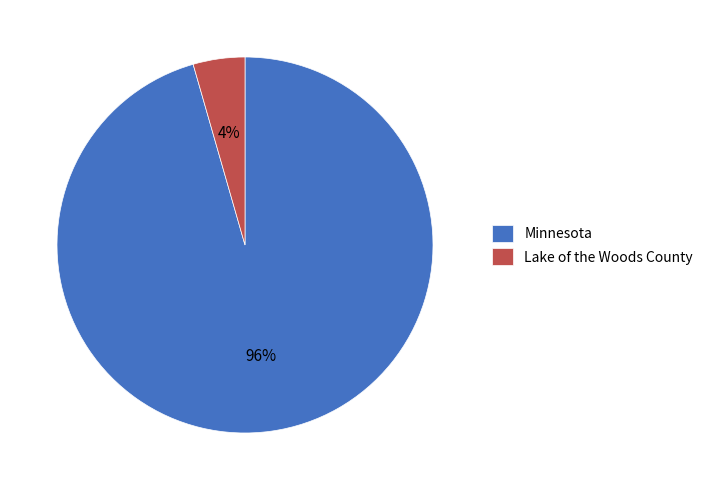

The Lake of the Woods County slice represents 4% of the pie. True or false?

True